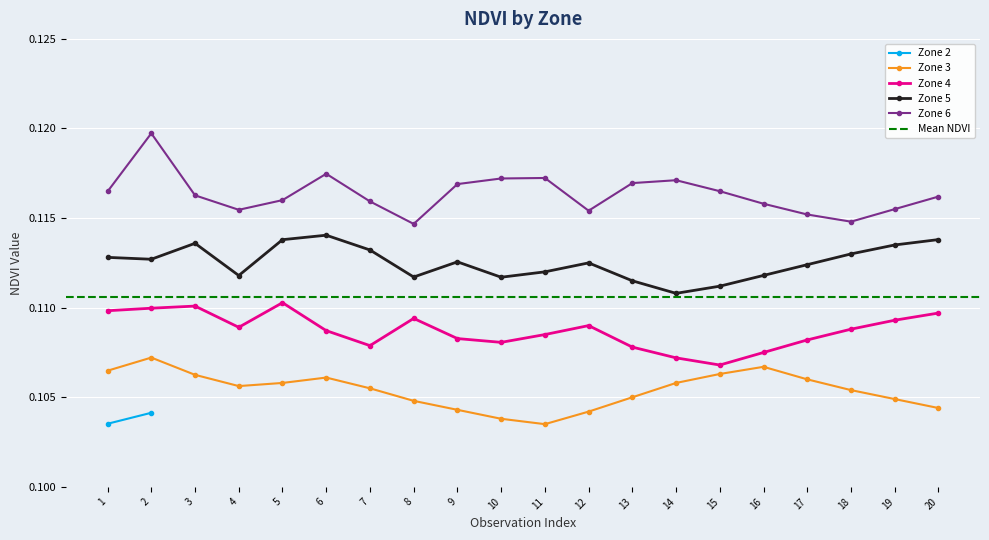

True or false: Zone 5 and Zone 3 intersect in this chart.

False